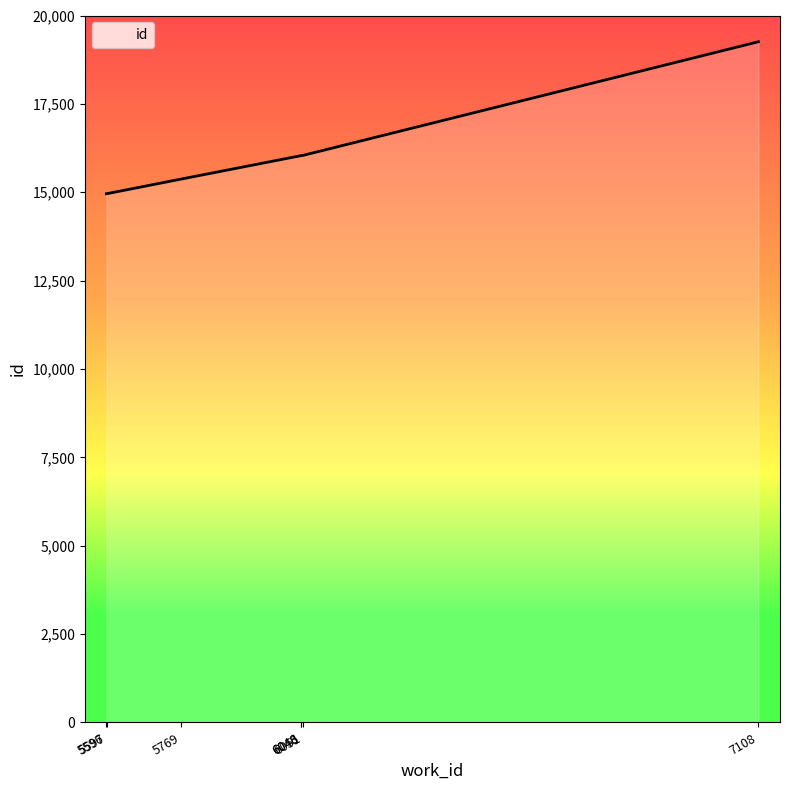

What is the average value?

16094